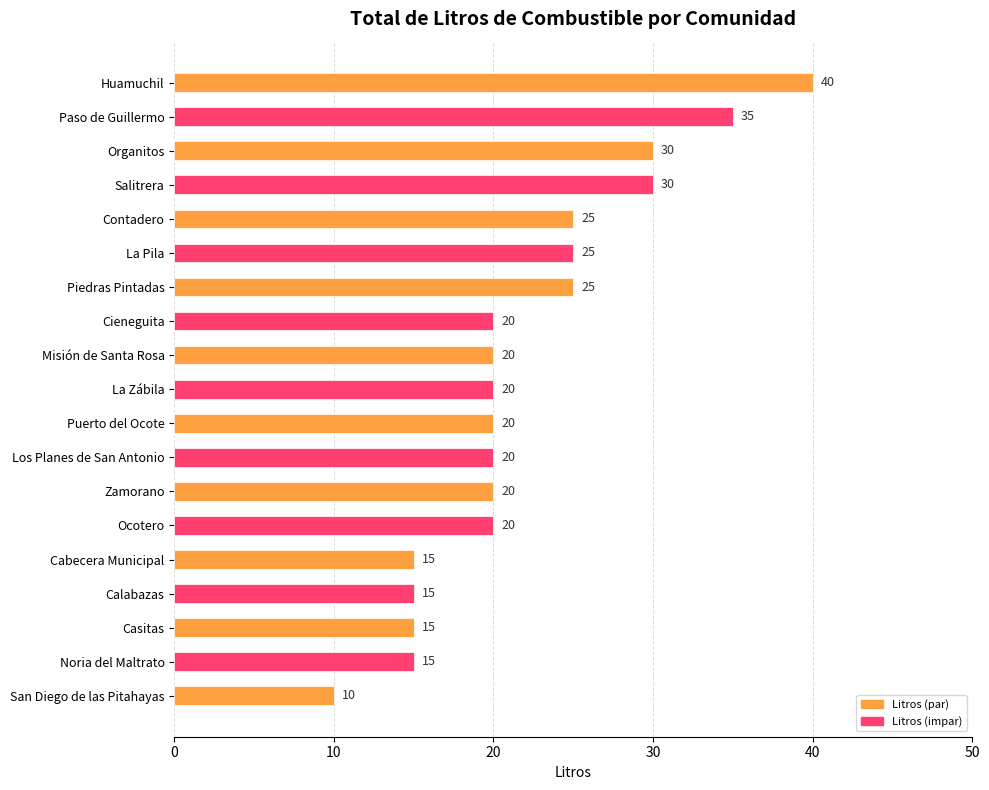

What is the ratio of the value at Salitrera to the value at Ocotero?

1.5